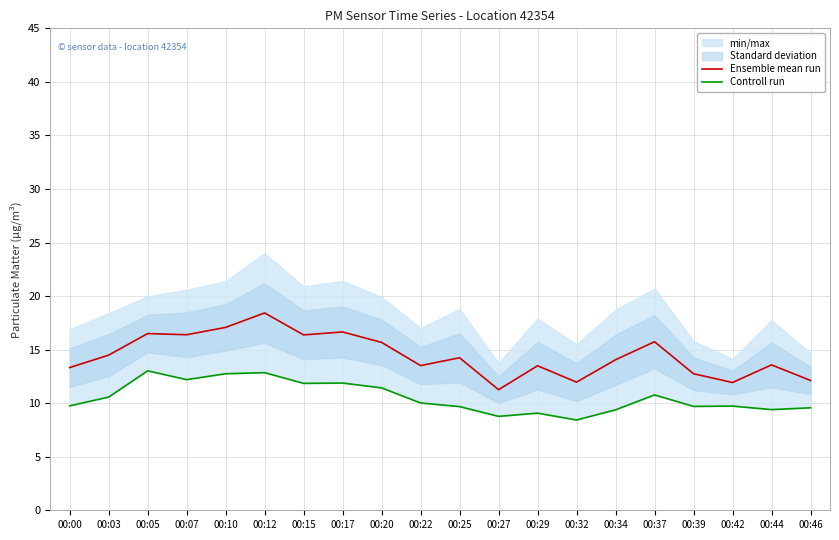

Reading right to left, what are all the values shown in this chart?

Ensemble mean run: 12.1	13.6	11.9	12.8	15.7	14.1	12.0	13.5	11.3	14.2	13.5	15.7	16.7	16.4	18.4	17.1	16.4	16.5	14.5	13.3
Controll run: 9.6	9.4	9.7	9.7	10.8	9.4	8.4	9.1	8.8	9.7	10.0	11.4	11.9	11.8	12.8	12.8	12.2	13.0	10.6	9.8